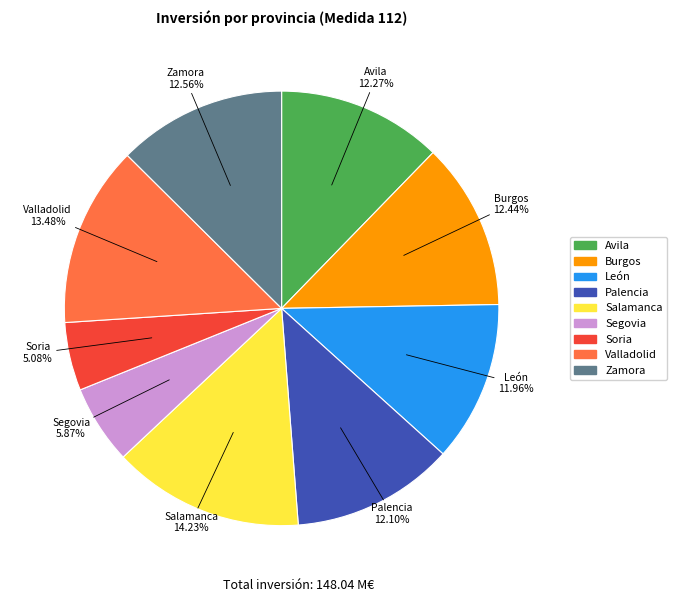

To the nearest percent, what is the difference between the largest and smallest slice percentages?

9%